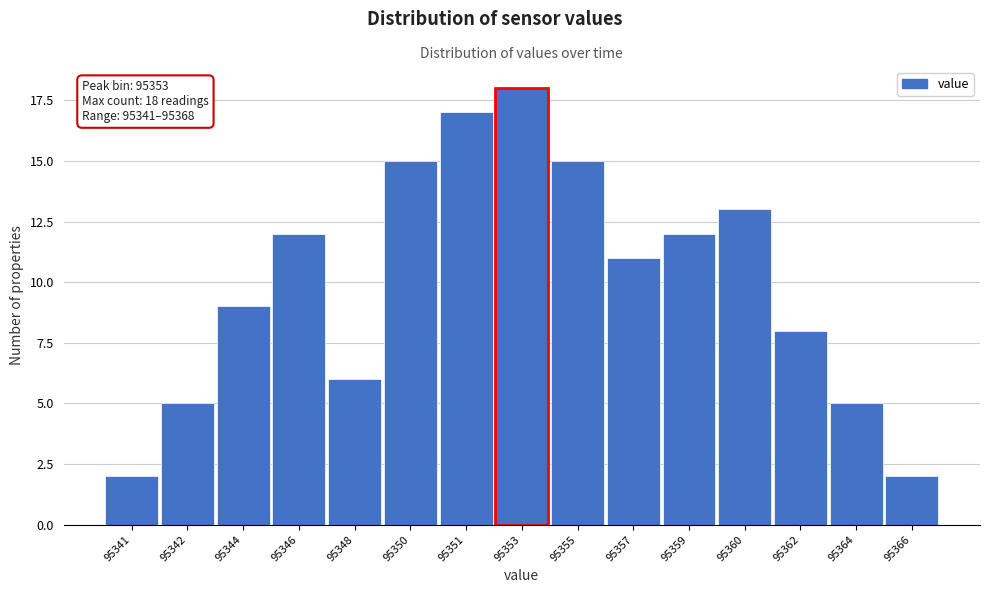

Reading left to right, list all the values displayed in this chart.

95341=2	95342=5	95344=9	95346=12	95348=6	95350=15	95351=17	95353=18	95355=15	95357=11	95359=12	95360=13	95362=8	95364=5	95366=2